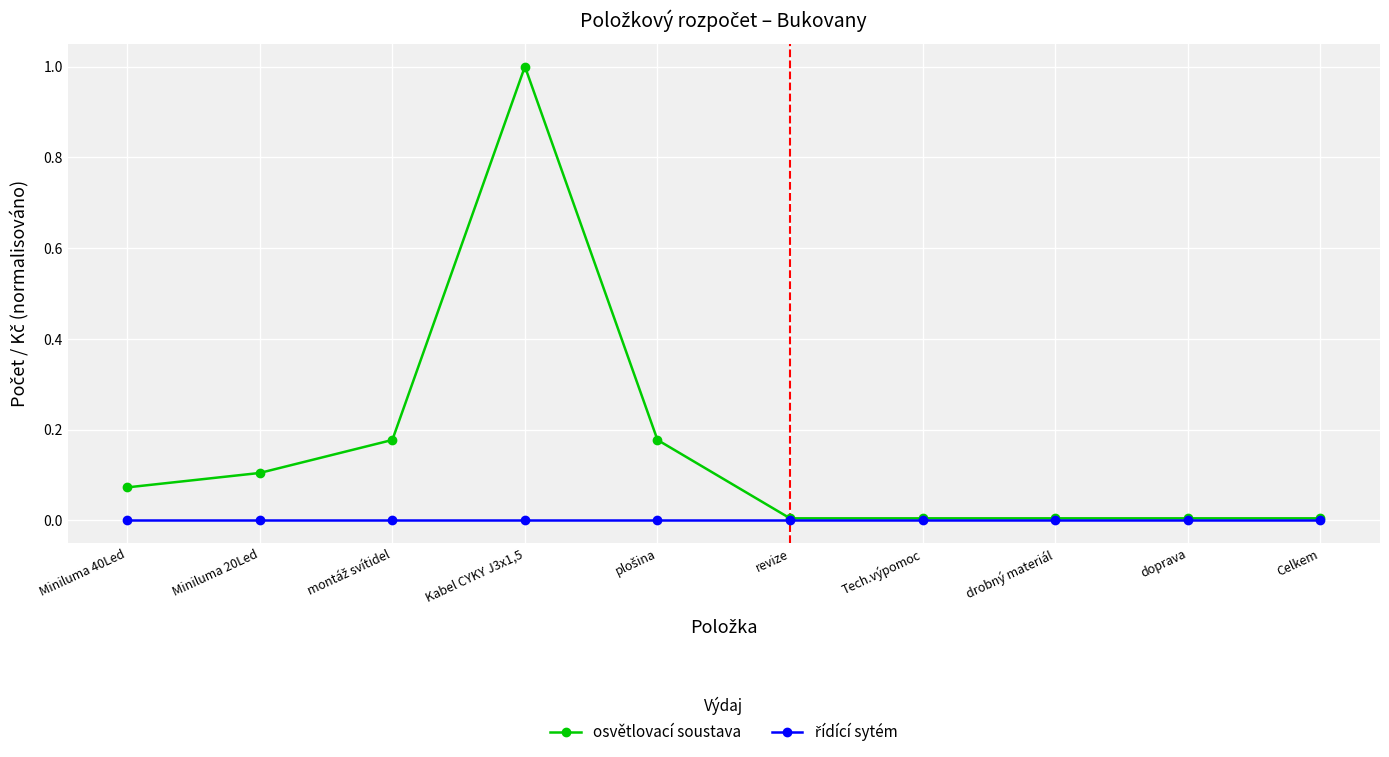

The value of osvětlovací soustava at Kabel CYKY J3x1,5 is 1.0. True or false?

True